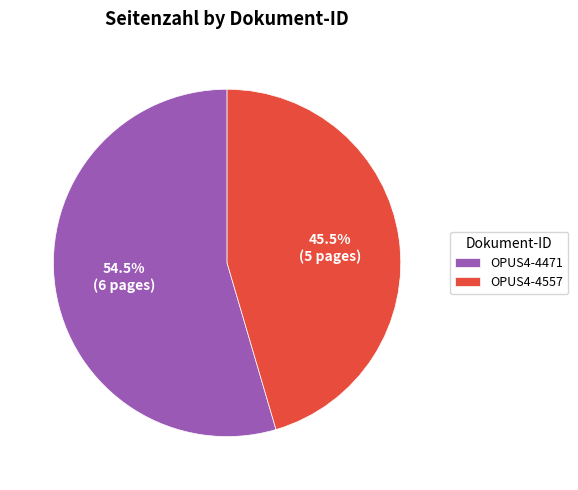

Which category has the smallest portion of the pie?

OPUS4-4557